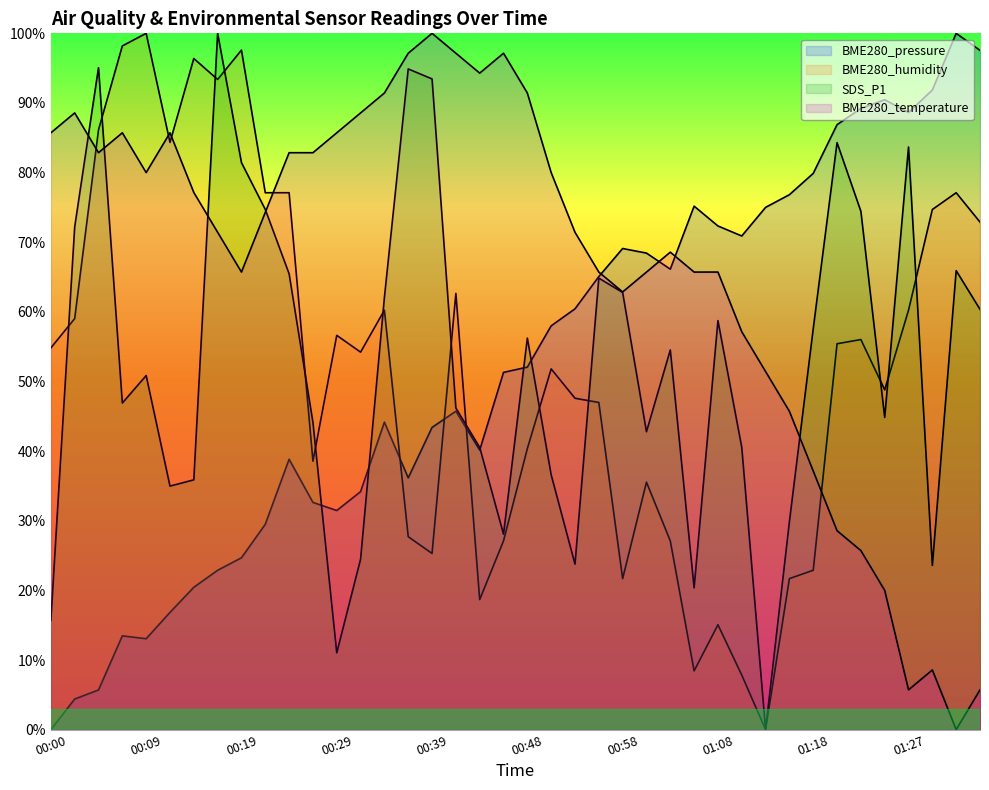

Reading right to left, transcribe all the data shown in this chart.

BME280_pressure: 01:35=1.0	01:32=1.0	01:30=0.9	01:27=0.9	01:25=0.9	01:23=0.9	01:20=0.9	01:18=0.8	01:15=0.8	01:13=0.8	01:10=0.7	01:08=0.7	01:06=0.8	01:03=0.7	01:01=0.7	00:58=0.7	00:56=0.7	00:53=0.6	00:51=0.6	00:48=0.5	00:46=0.5	00:43=0.4	00:41=0.5	00:39=0.4	00:36=0.4	00:34=0.4	00:31=0.3	00:29=0.3	00:26=0.3	00:24=0.4	00:22=0.3	00:19=0.2	00:17=0.2	00:14=0.2	00:12=0.2	00:09=0.1	00:07=0.1	00:05=0.1	00:02=0.0	00:00=0.0
BME280_humidity: 01:35=0.7	01:32=0.8	01:30=0.7	01:27=0.6	01:25=0.5	01:23=0.6	01:20=0.6	01:18=0.2	01:15=0.2	01:13=0.0	01:10=0.1	01:08=0.2	01:06=0.1	01:03=0.3	01:01=0.4	00:58=0.2	00:56=0.5	00:53=0.5	00:51=0.5	00:48=0.4	00:46=0.3	00:43=0.2	00:41=0.6	00:39=0.3	00:36=0.3	00:34=0.6	00:31=0.5	00:29=0.6	00:26=0.4	00:24=0.8	00:22=0.8	00:19=1.0	00:17=0.9	00:14=1.0	00:12=0.8	00:09=1.0	00:07=1.0	00:05=0.9	00:02=0.6	00:00=0.5
SDS_P1: 01:35=0.6	01:32=0.7	01:30=0.2	01:27=0.8	01:25=0.4	01:23=0.7	01:20=0.8	01:18=0.6	01:15=0.3	01:13=0.0	01:10=0.4	01:08=0.6	01:06=0.2	01:03=0.5	01:01=0.4	00:58=0.6	00:56=0.6	00:53=0.2	00:51=0.4	00:48=0.6	00:46=0.3	00:43=0.4	00:41=0.5	00:39=0.9	00:36=0.9	00:34=0.6	00:31=0.2	00:29=0.1	00:26=0.4	00:24=0.7	00:22=0.7	00:19=0.8	00:17=1.0	00:14=0.4	00:12=0.3	00:09=0.5	00:07=0.5	00:05=1.0	00:02=0.7	00:00=0.2
BME280_temperature: 01:35=0.1	01:32=0.0	01:30=0.1	01:27=0.1	01:25=0.2	01:23=0.3	01:20=0.3	01:18=0.4	01:15=0.5	01:13=0.5	01:10=0.6	01:08=0.7	01:06=0.7	01:03=0.7	01:01=0.7	00:58=0.6	00:56=0.7	00:53=0.7	00:51=0.8	00:48=0.9	00:46=1.0	00:43=0.9	00:41=1.0	00:39=1.0	00:36=1.0	00:34=0.9	00:31=0.9	00:29=0.9	00:26=0.8	00:24=0.8	00:22=0.7	00:19=0.7	00:17=0.7	00:14=0.8	00:12=0.9	00:09=0.8	00:07=0.9	00:05=0.8	00:02=0.9	00:00=0.9